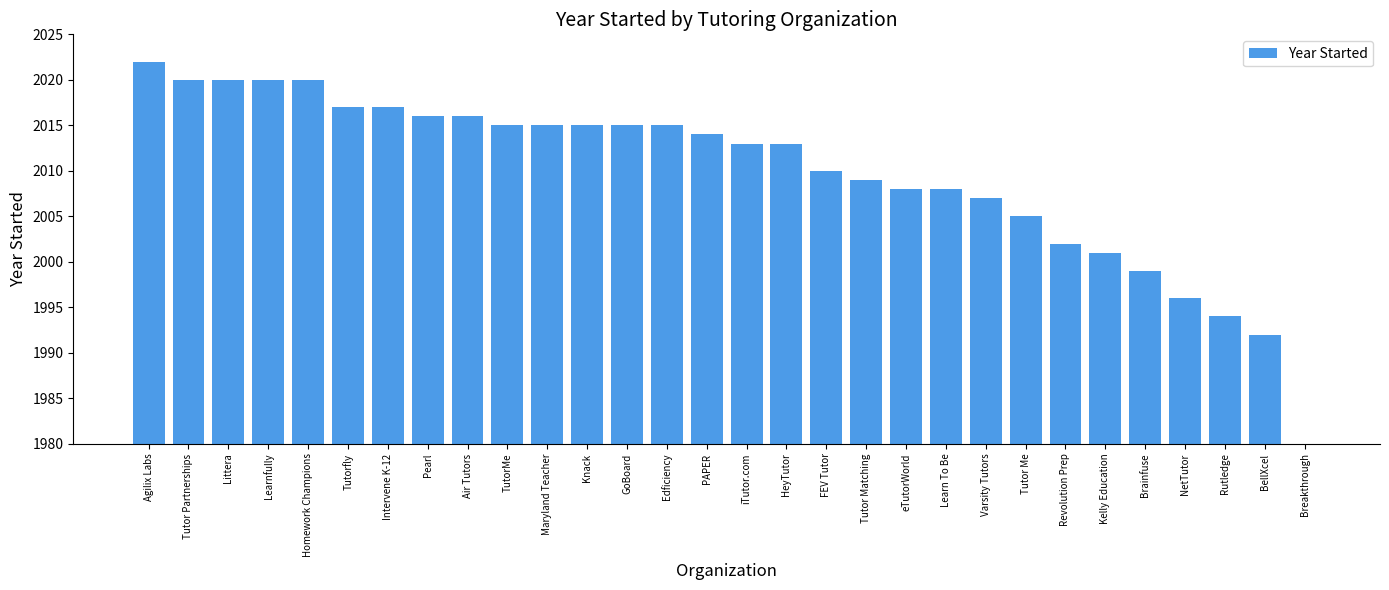

What is the change in value from TutorMe to Brainfuse?

-16